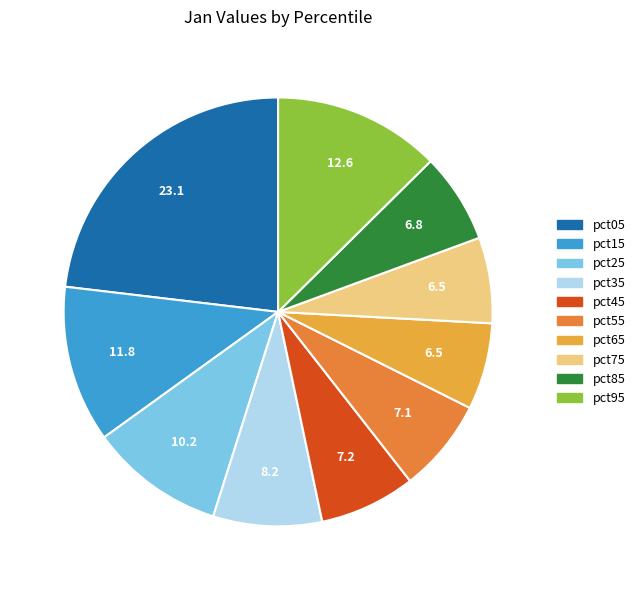

Does any single category account for the majority?

No